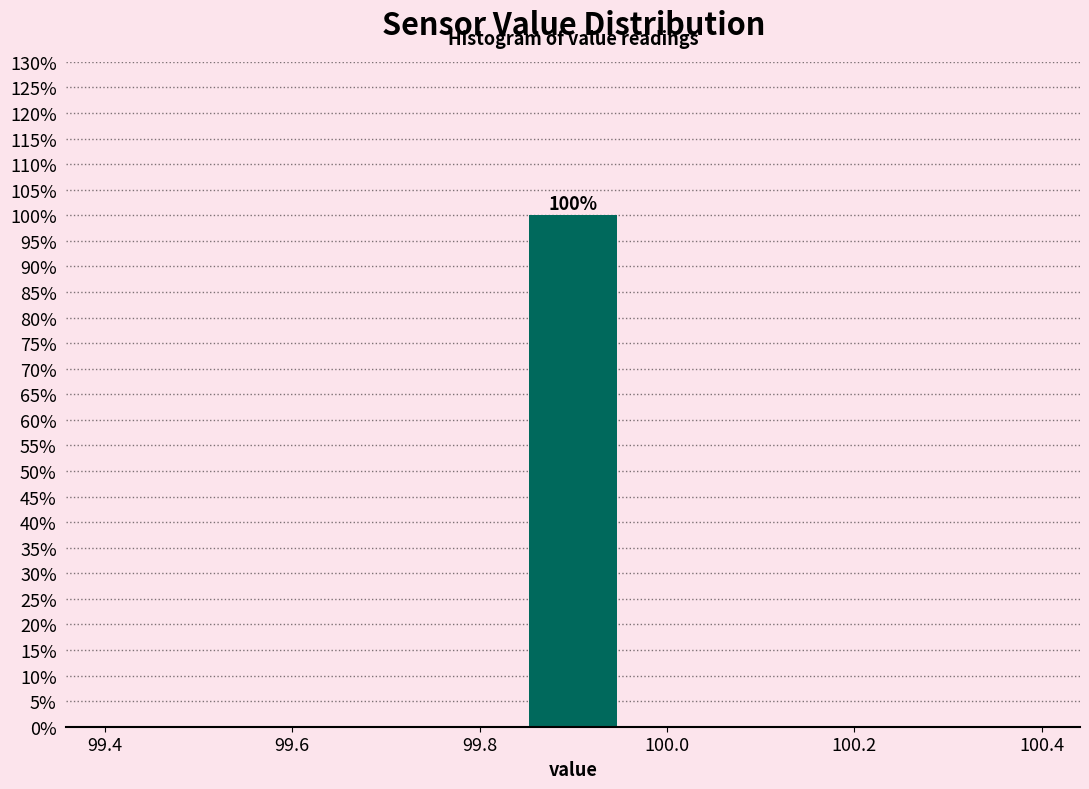

Over which range of the x-axis is the bar tallest?

99.84 to 99.96